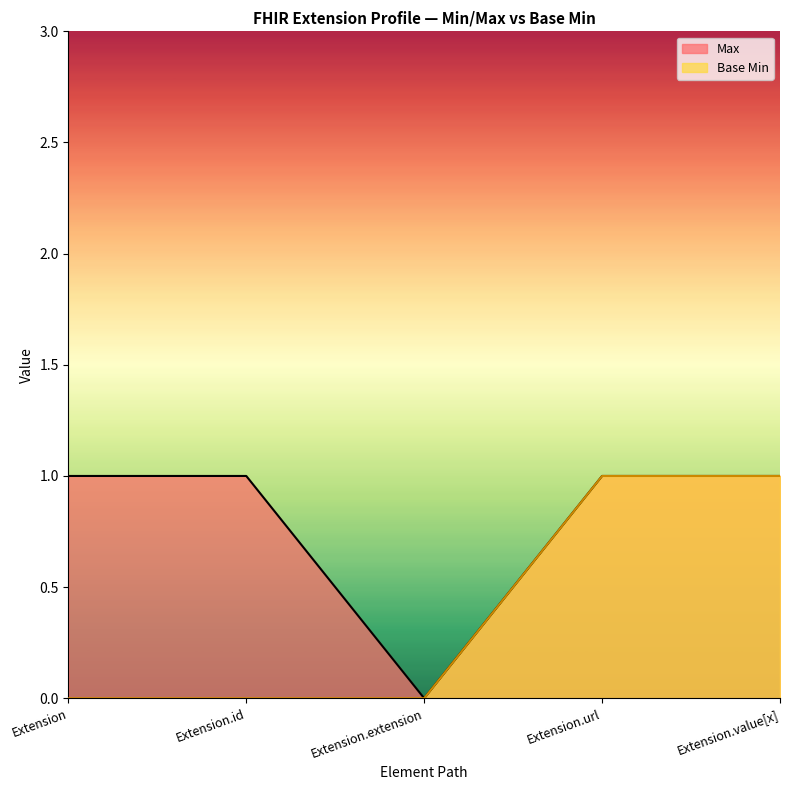

True or false: Max has more than 2 points higher than both neighbors.

False